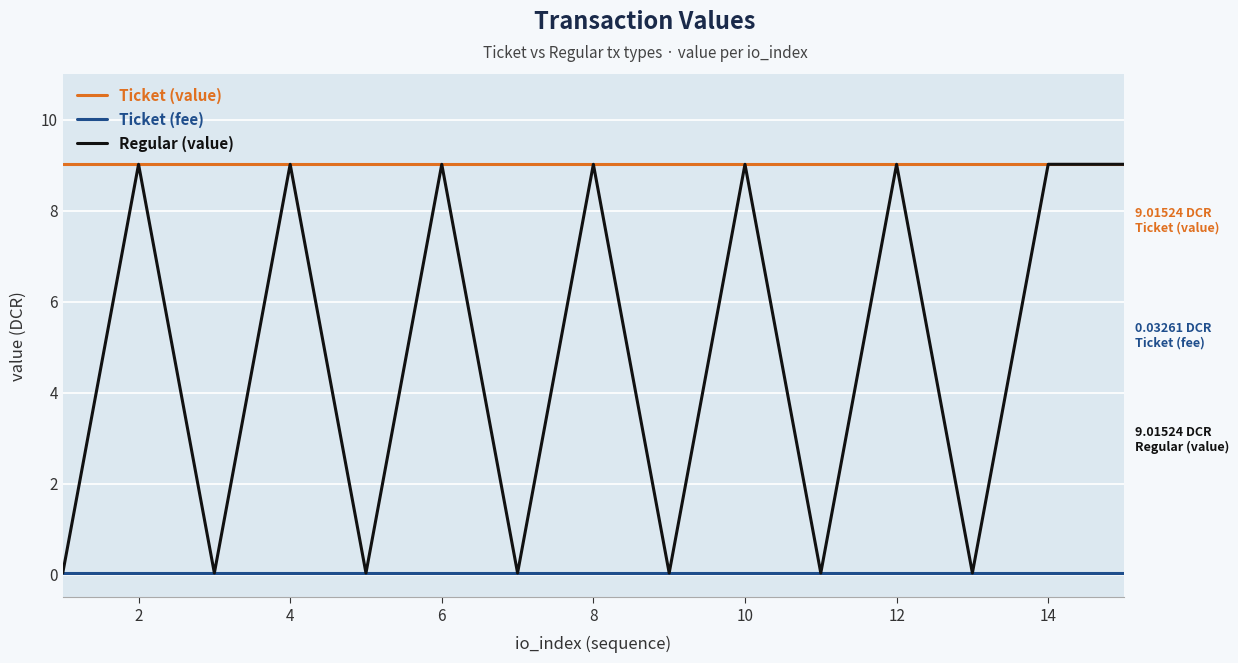

True or false: Ticket (fee) and Ticket (value) intersect in this chart.

False